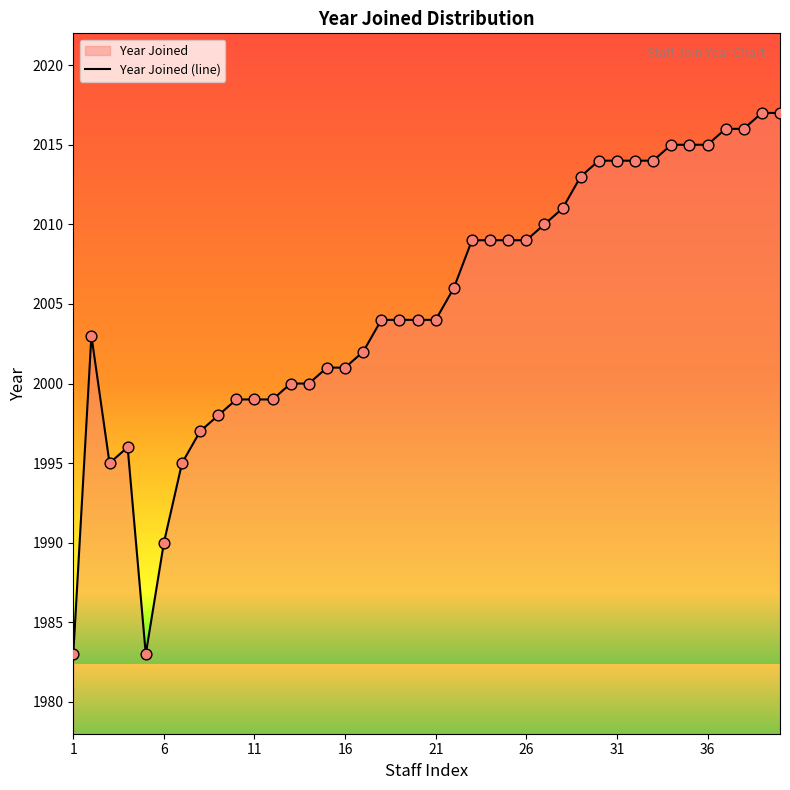

What is the maximum value shown in the chart?

2017